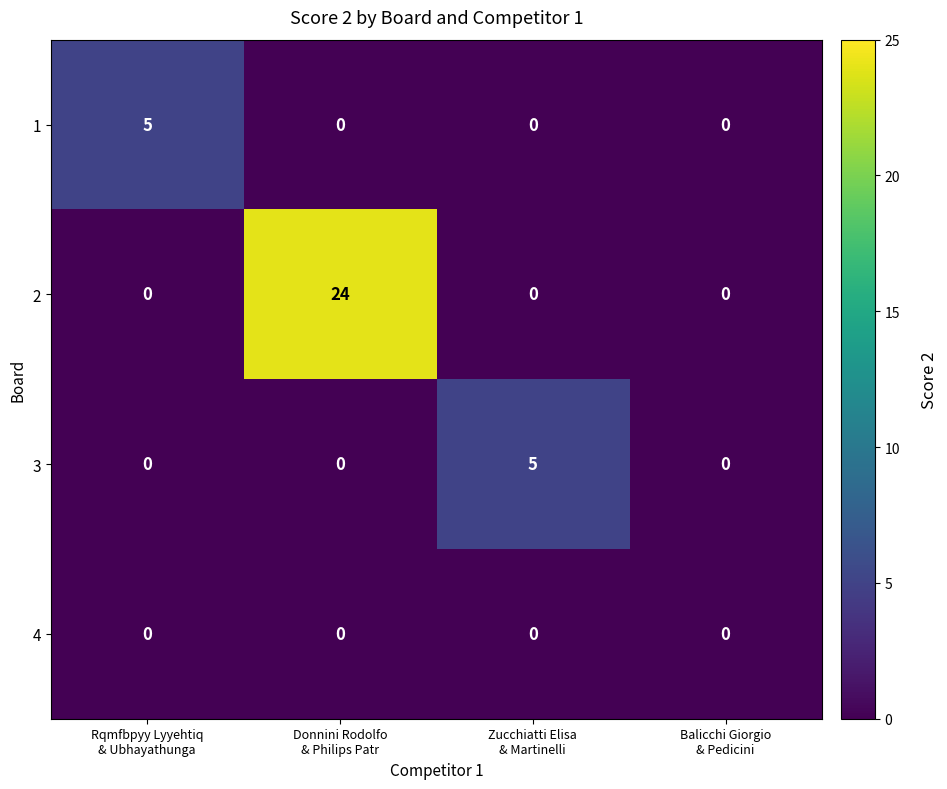

At how many categories does at least one series exceed 3?

3